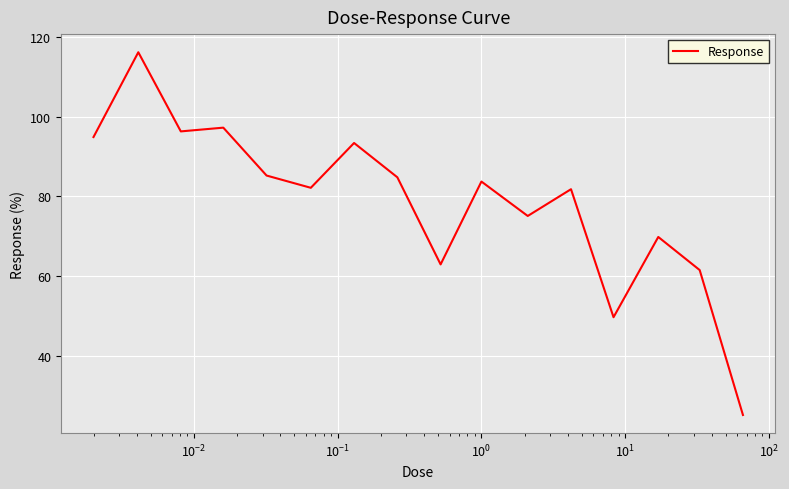

What is the maximum value shown in the chart?

116.2